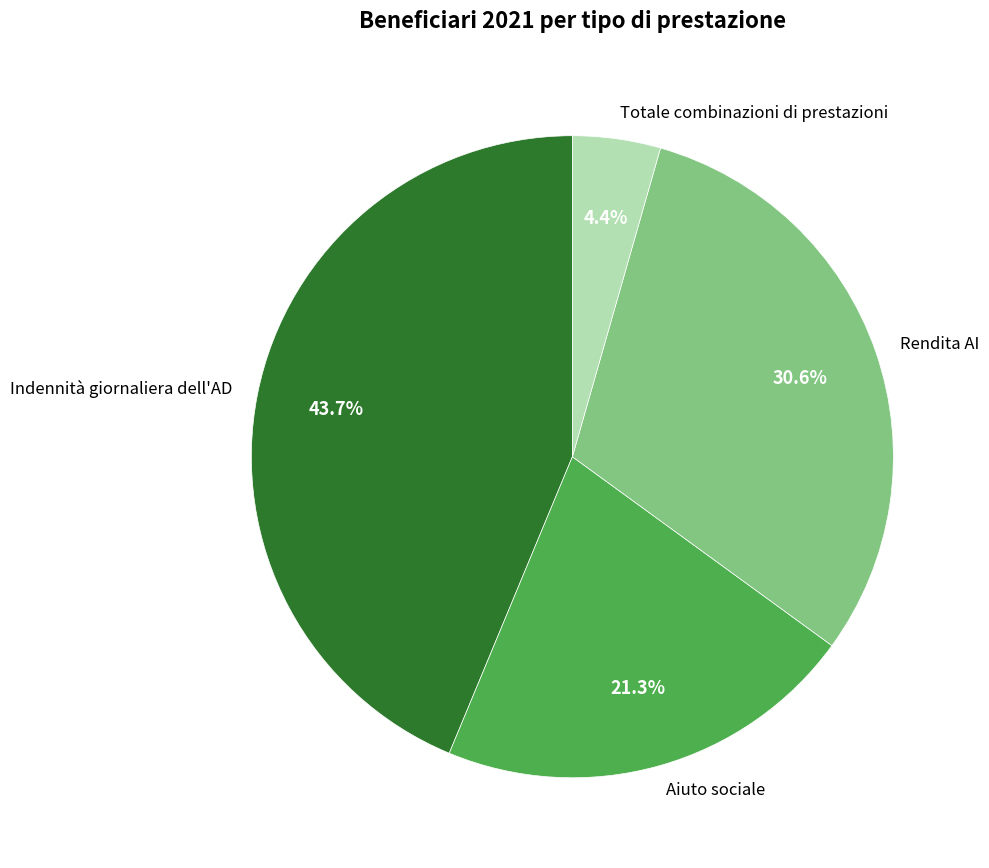

Between Indennità giornaliera dell'AD and Rendita AI, which is larger?

Indennità giornaliera dell'AD